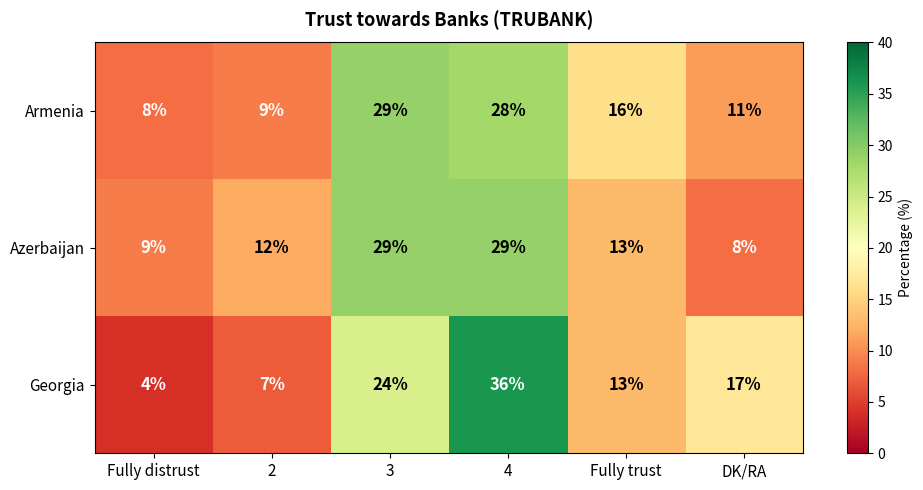

The Azerbaijan series shows 9 at Fully distrust. True or false?

True